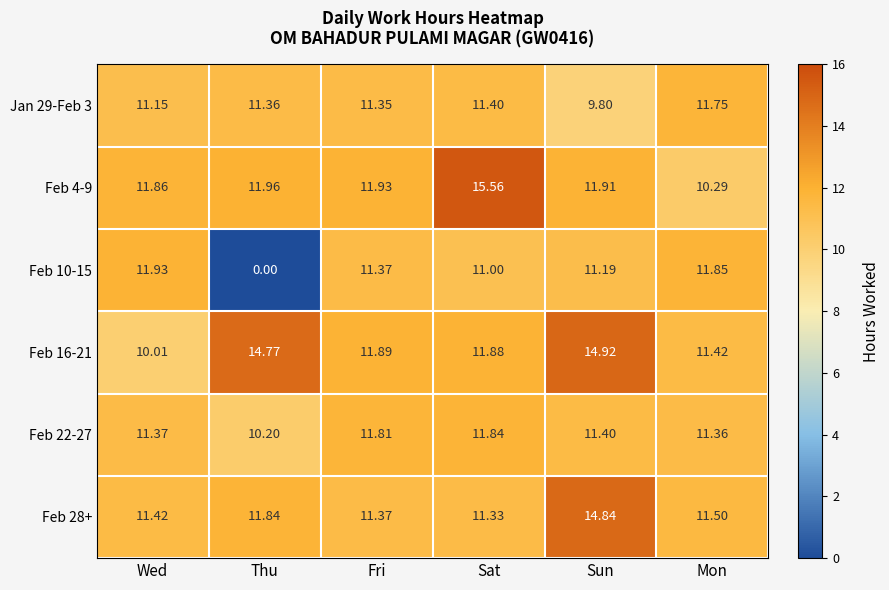

Which category has the highest value across all series?

Sat